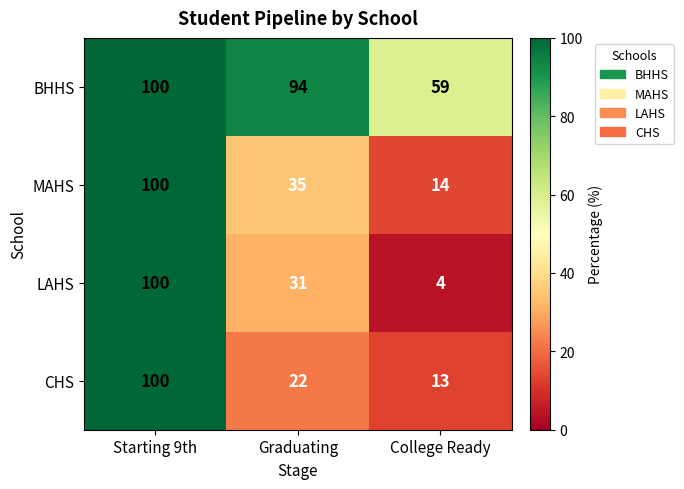

Between Starting 9th and College Ready, which series saw the biggest shift?

LAHS